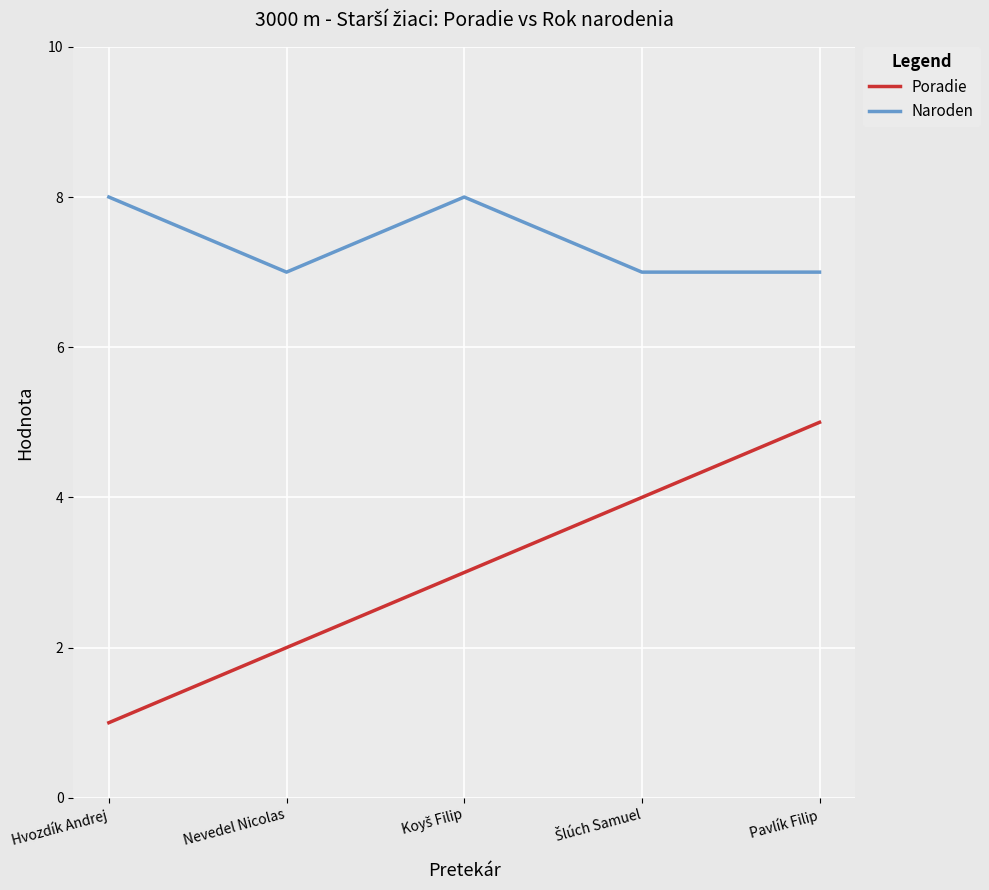

List the series in order of their peak value, lowest first.

Poradie, Naroden